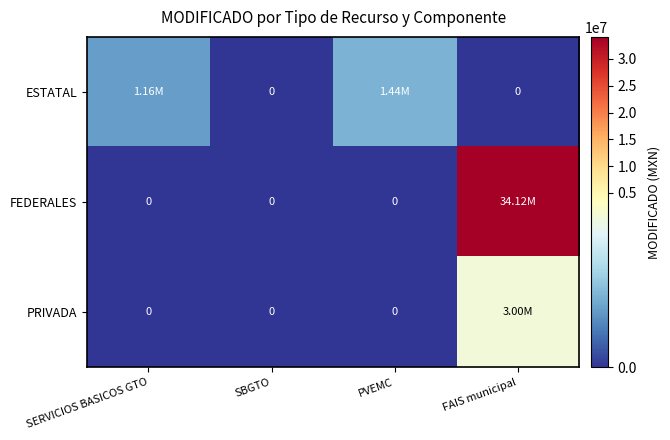

At how many categories does at least one series exceed 1531441?

1